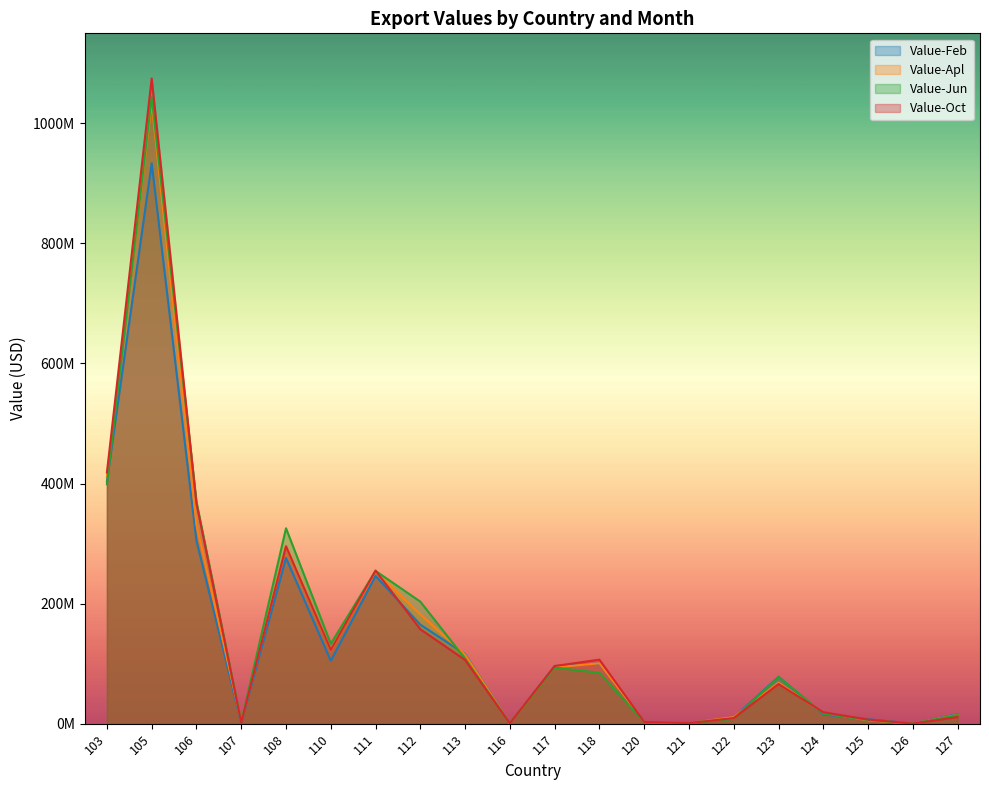

What is the spread (max minus min) of values at 121?

657365